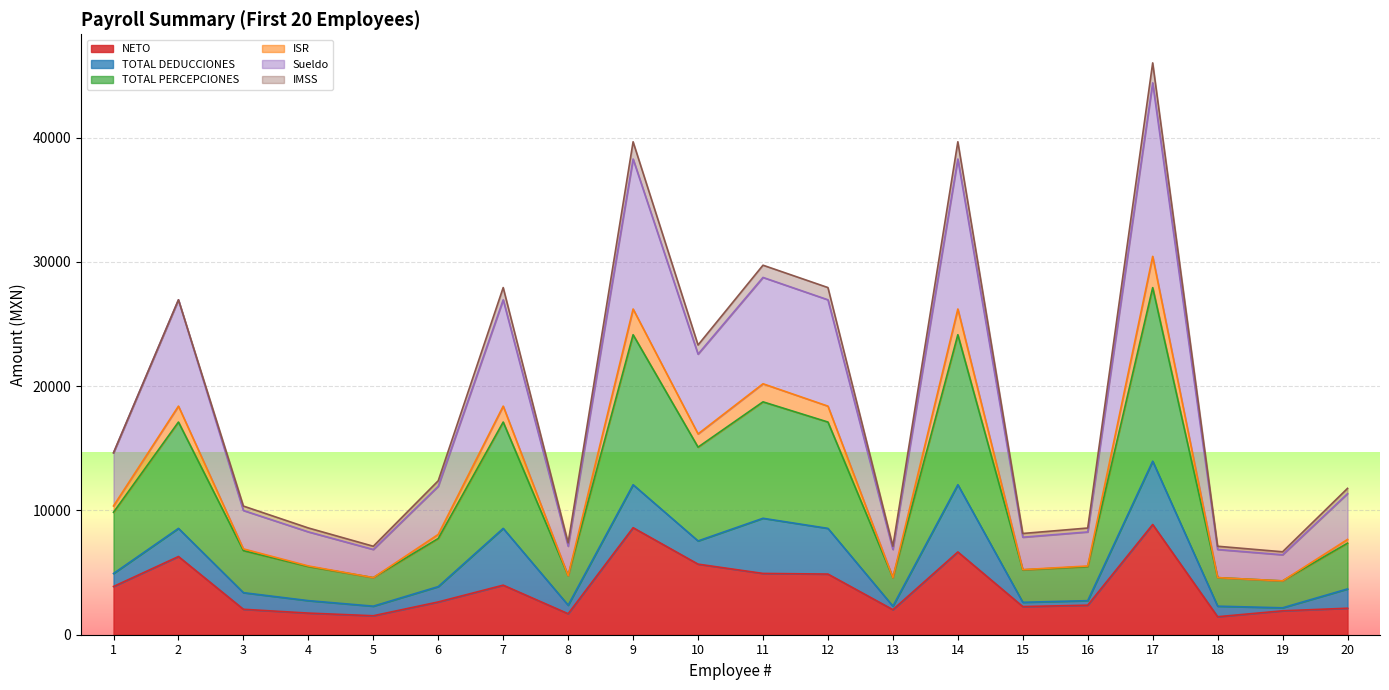

What is the highest value of the NETO series?

8871.5